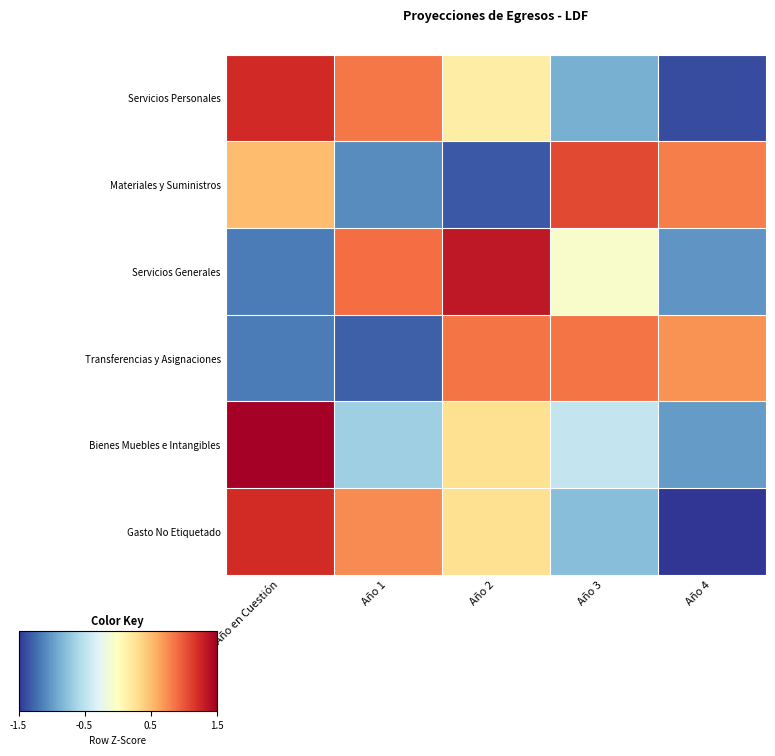

Reading right to left, what are all the values shown in this chart?

Servicios Personales: Año 4=-1.4	Año 3=-0.9	Año 2=0.2	Año 1=0.9	Año en Cuestión=1.2
Materiales y Suministros: Año 4=0.8	Año 3=1.1	Año 2=-1.3	Año 1=-1.1	Año en Cuestión=0.5
Servicios Generales: Año 4=-1.0	Año 3=-0.1	Año 2=1.3	Año 1=0.9	Año en Cuestión=-1.2
Transferencias y Asignaciones: Año 4=0.7	Año 3=0.9	Año 2=0.9	Año 1=-1.3	Año en Cuestión=-1.2
Bienes Muebles e Intangibles: Año 4=-1.0	Año 3=-0.5	Año 2=0.3	Año 1=-0.7	Año en Cuestión=1.8
Gasto No Etiquetado: Año 4=-1.5	Año 3=-0.8	Año 2=0.3	Año 1=0.8	Año en Cuestión=1.2